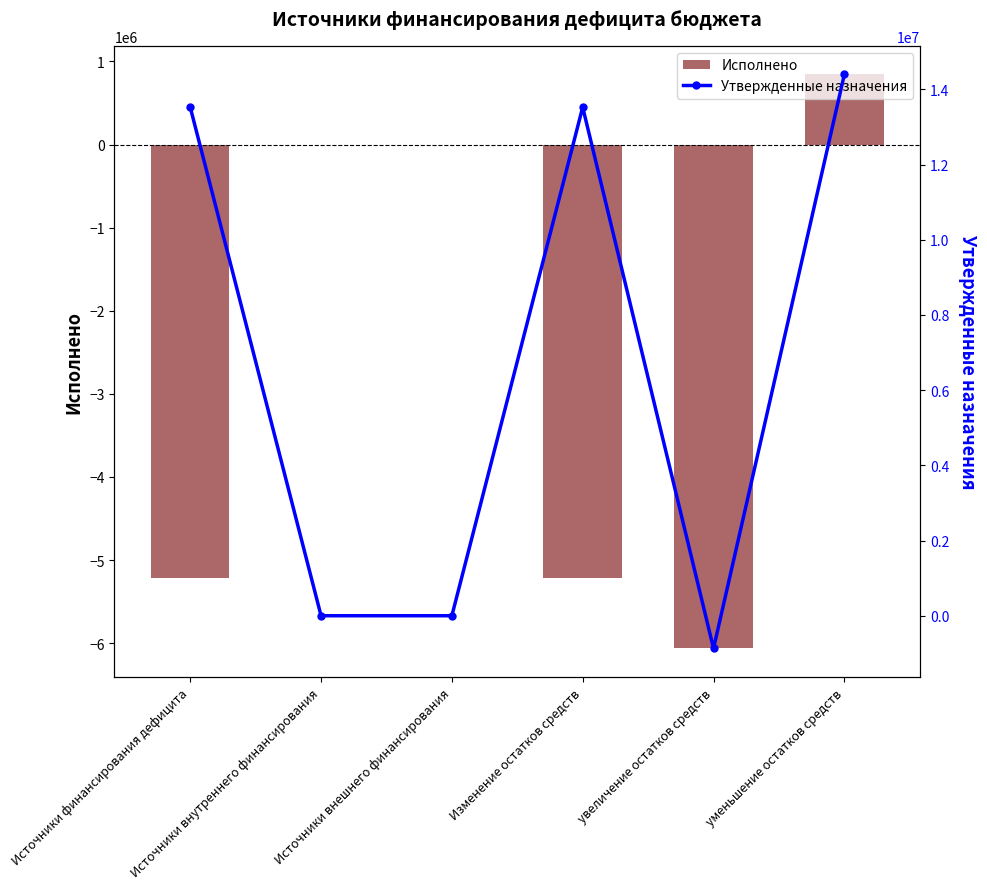

Reading right to left, list all the values displayed in this chart.

Исполнено: 842634.0	-6063340.5	-5220706.5	0.0	0.0	-5220706.5
Утвержденные назначения: 14394843.0	-869304.0	13525539.0	0.0	0.0	13525539.0